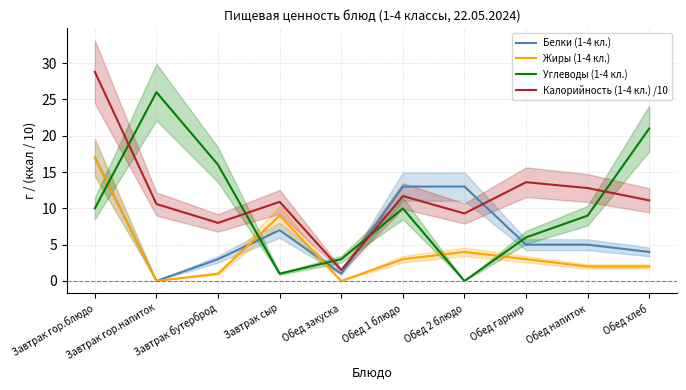

Rank the categories by Калорийность (1-4 кл.) /10 value from lowest to highest.

Обед закуска, Завтрак бутерброд, Обед 2 блюдо, Завтрак гор.напиток, Завтрак сыр, Обед хлеб, Обед 1 блюдо, Обед напиток, Обед гарнир, Завтрак гор.блюдо